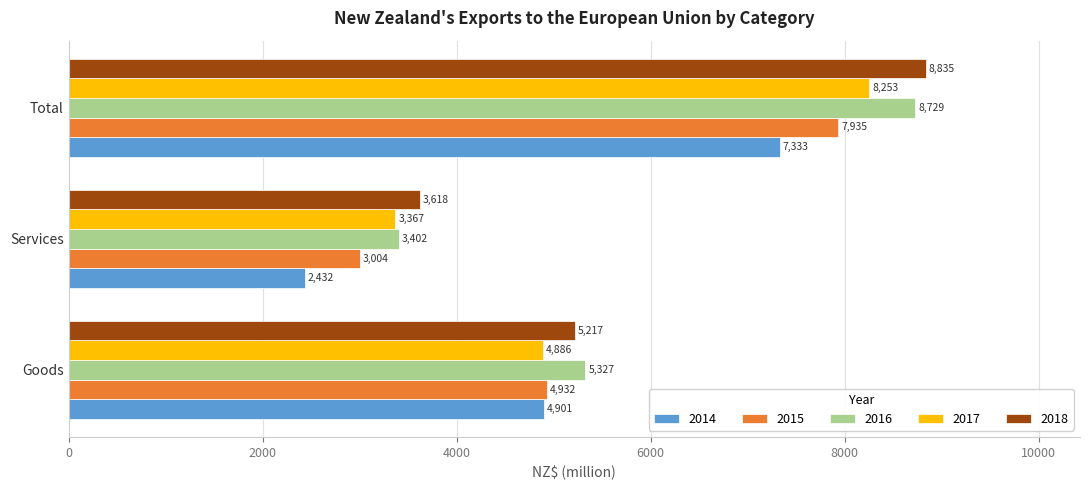

At which category is the sum across all series the highest?

Total